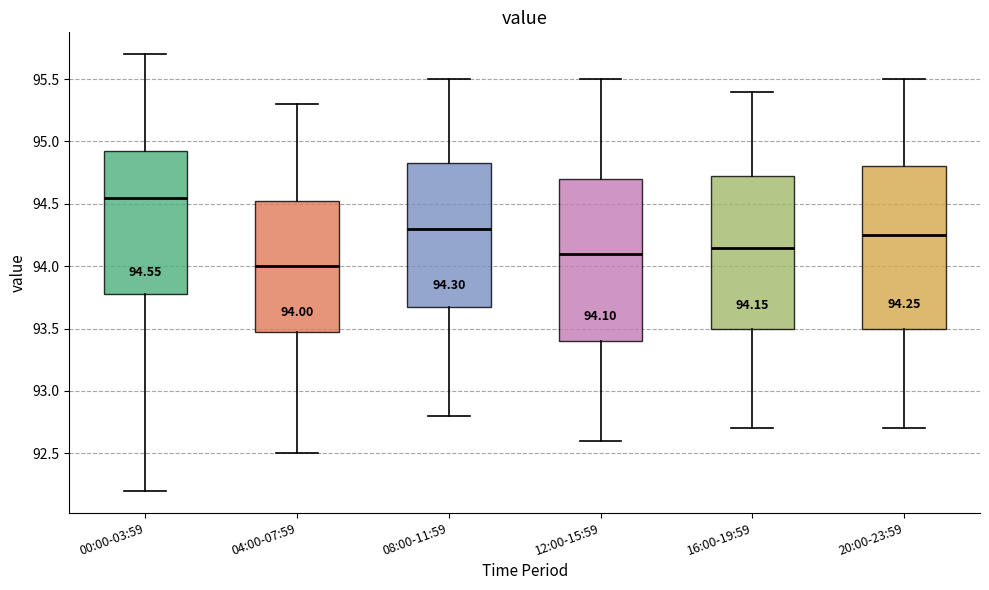

Which box has the lowest median line?

04:00-07:59